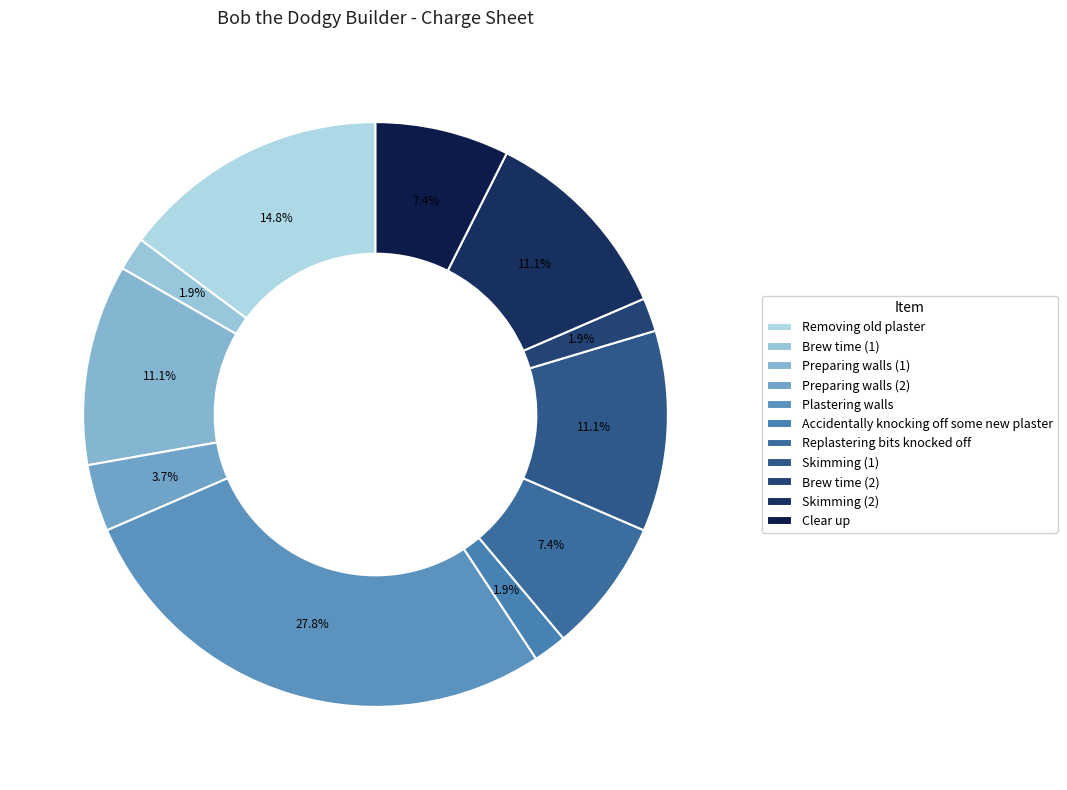

To the nearest percent, what is the difference between the Replastering bits knocked off and Preparing walls (1) slice percentages?

4%